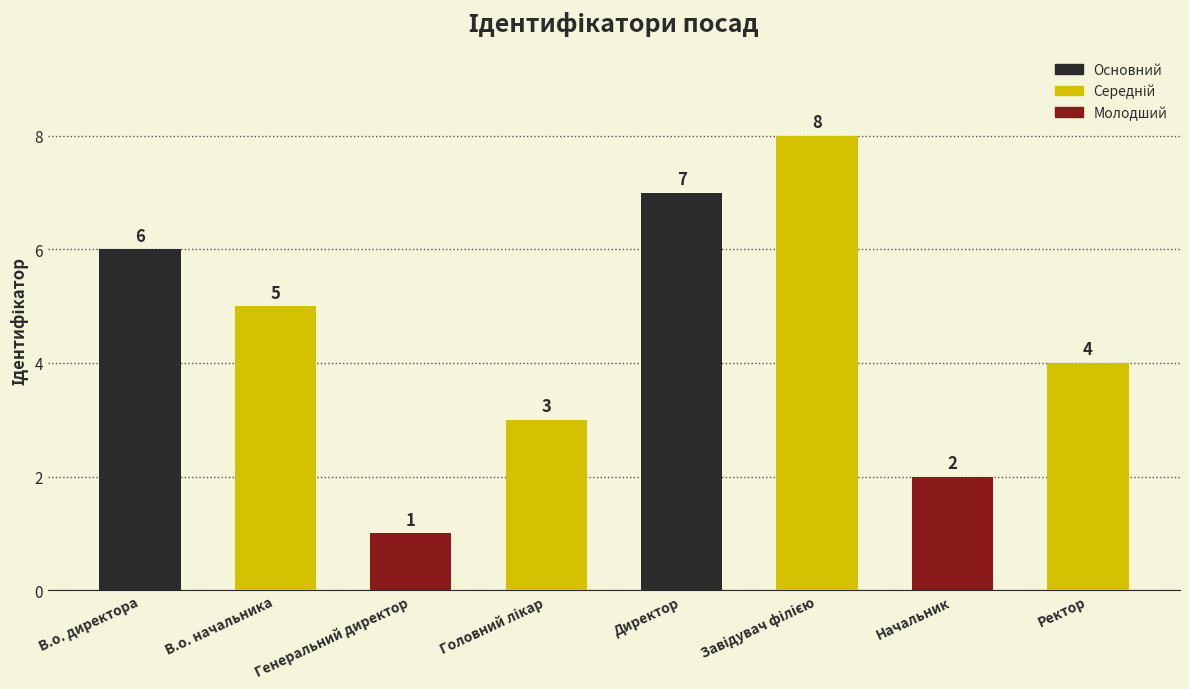

What is the ratio of the value at Директор to the value at Генеральний директор?

7.0